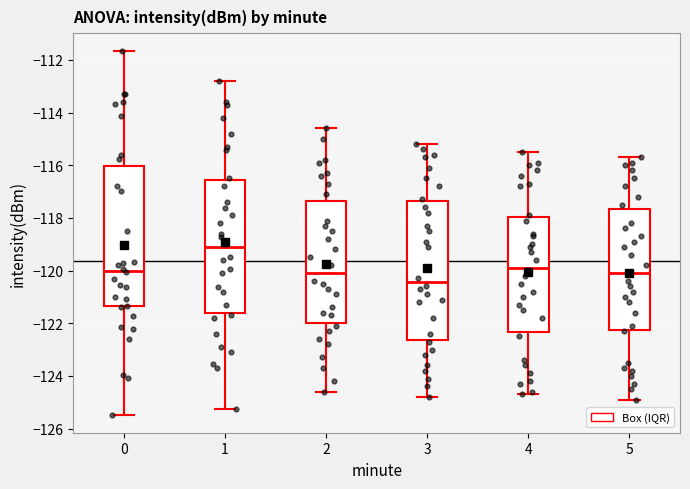

Reading left to right, transcribe this box plot: for each box, give where its median line is, the range the box spans, and where its two whiskers end, as read against the y-axis. The values are not printed on the chart, so give them approximately, as read against the axis.

0: median -120.0, box -121.4 to -116.0, whiskers -125.4 to -111.6
1: median -119.2, box -121.6 to -116.6, whiskers -125.2 to -112.8
2: median -120.0, box -122.0 to -117.4, whiskers -124.6 to -114.6
3: median -120.4, box -122.6 to -117.4, whiskers -124.8 to -115.2
4: median -119.8, box -122.4 to -118.0, whiskers -124.6 to -115.4
5: median -120.0, box -122.2 to -117.6, whiskers -124.8 to -115.6